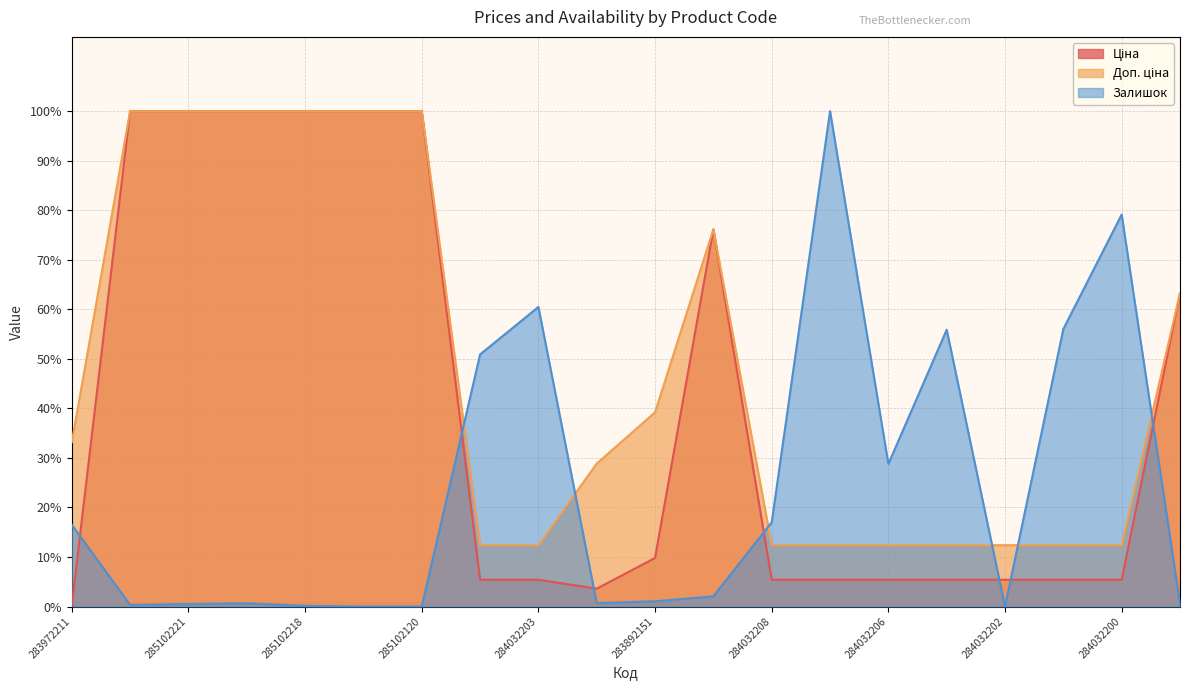

What is the label of the 2nd point from the right?

284032200